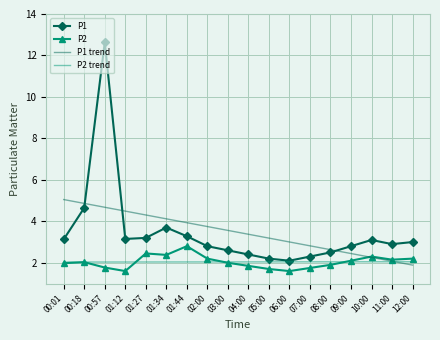

List the series in order of their peak value, highest first.

P1, P1 trend, P2, P2 trend